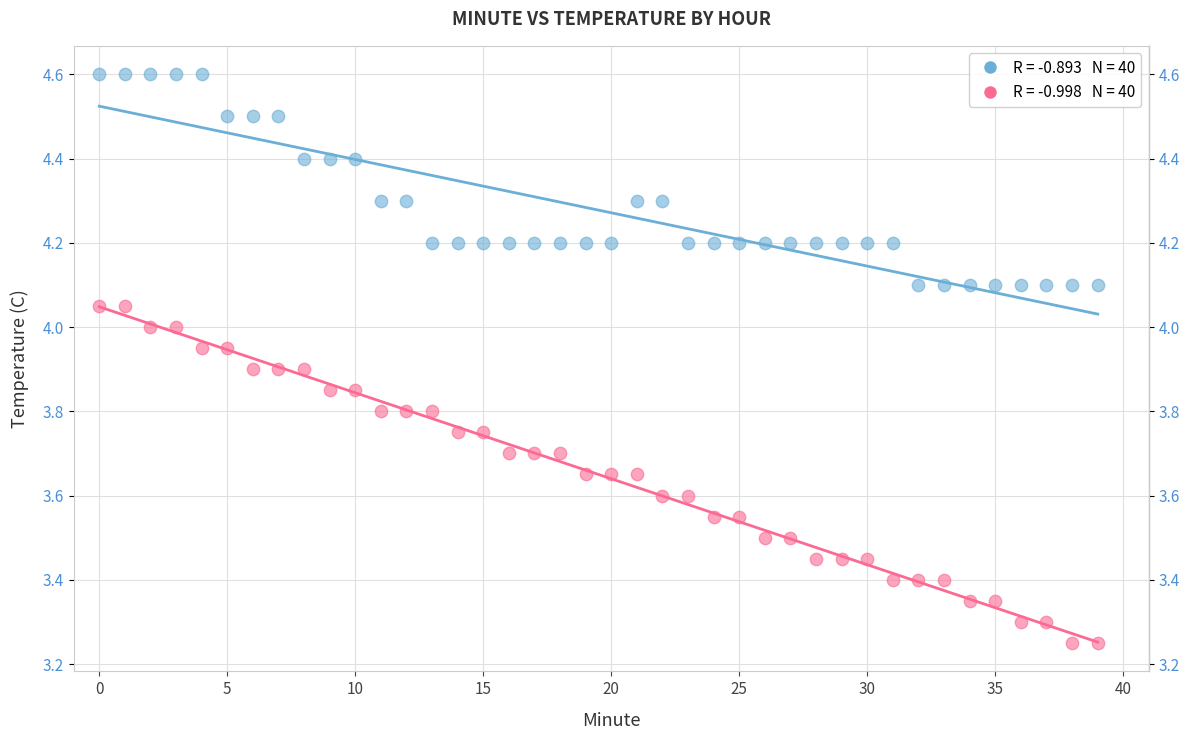

How many points are shown in the scatter plot?

80